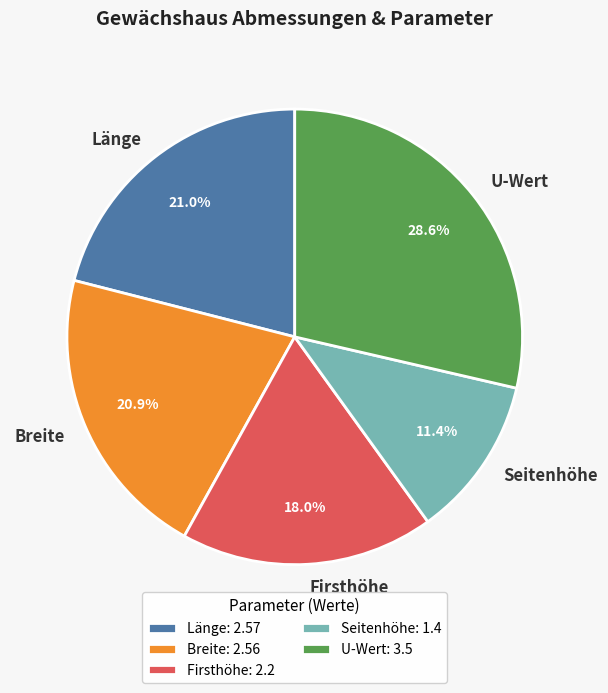

How much of the chart is everything except Breite?

79.1%